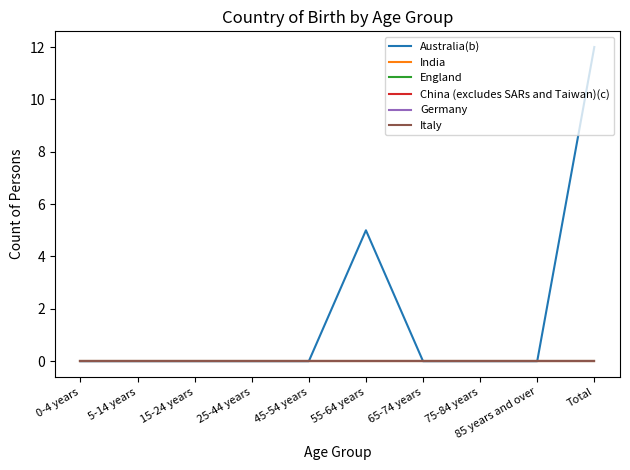

What is the average value of the Australia(b) series?

2